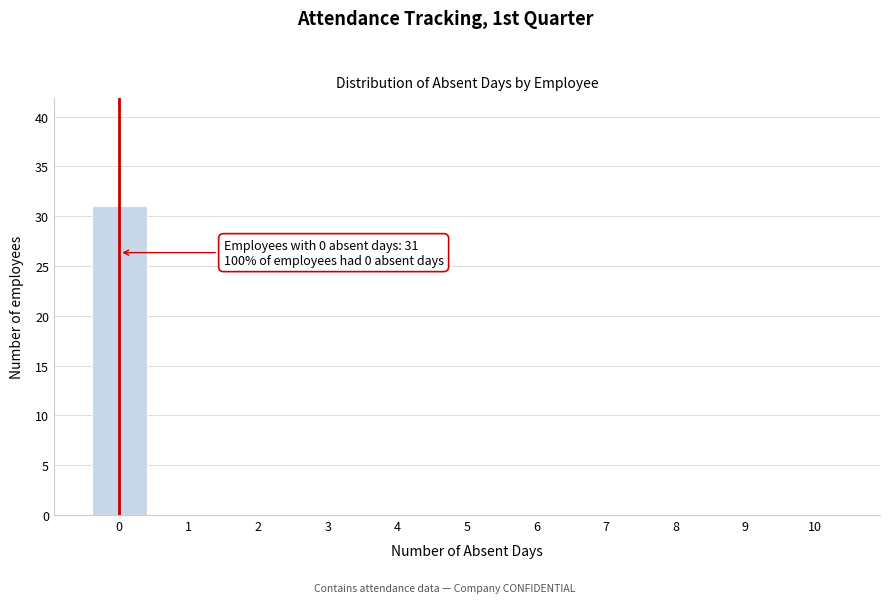

Which range on the x-axis has the tallest bar?

-0.5 to 0.5